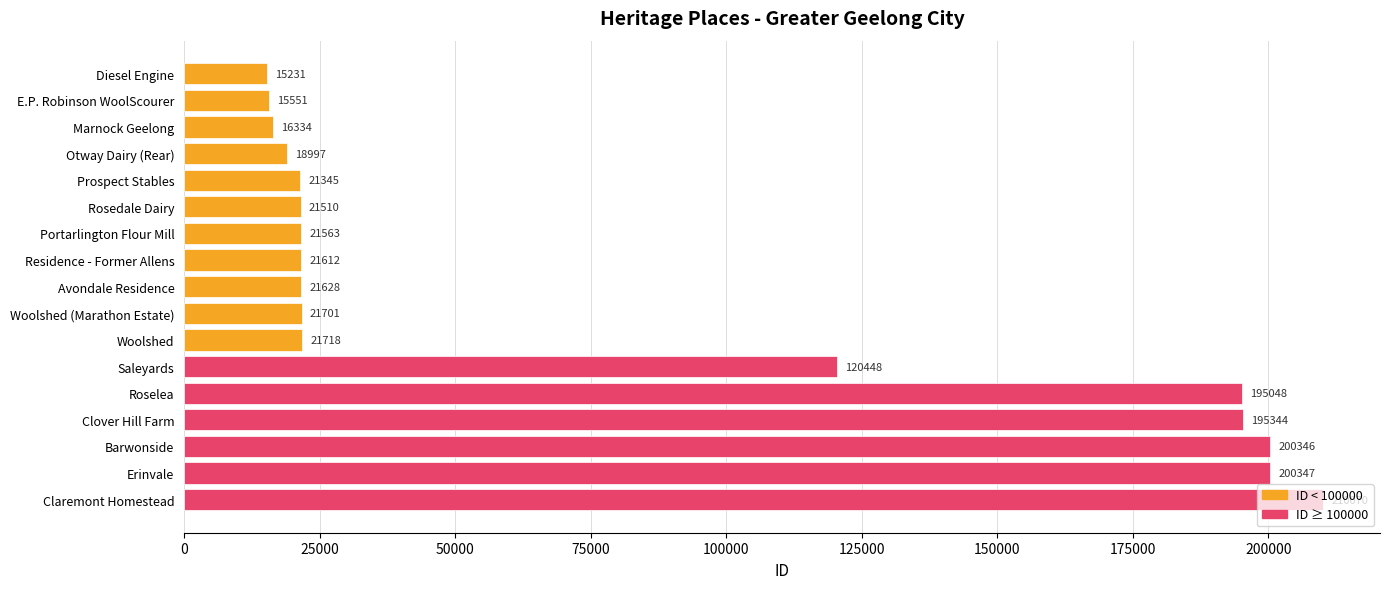

What is the minimum value shown in the chart?

15231